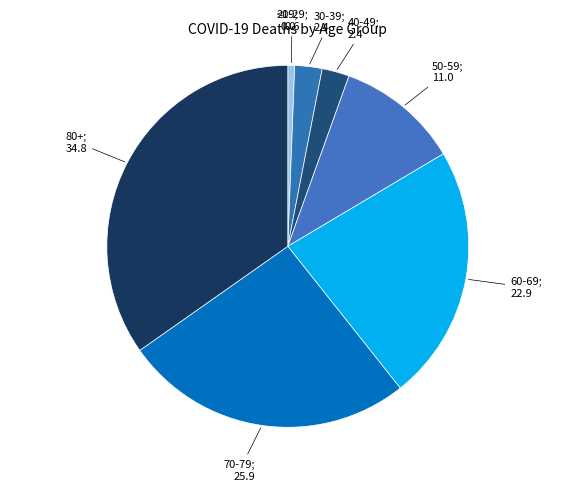

How many slices are in this pie chart?

8